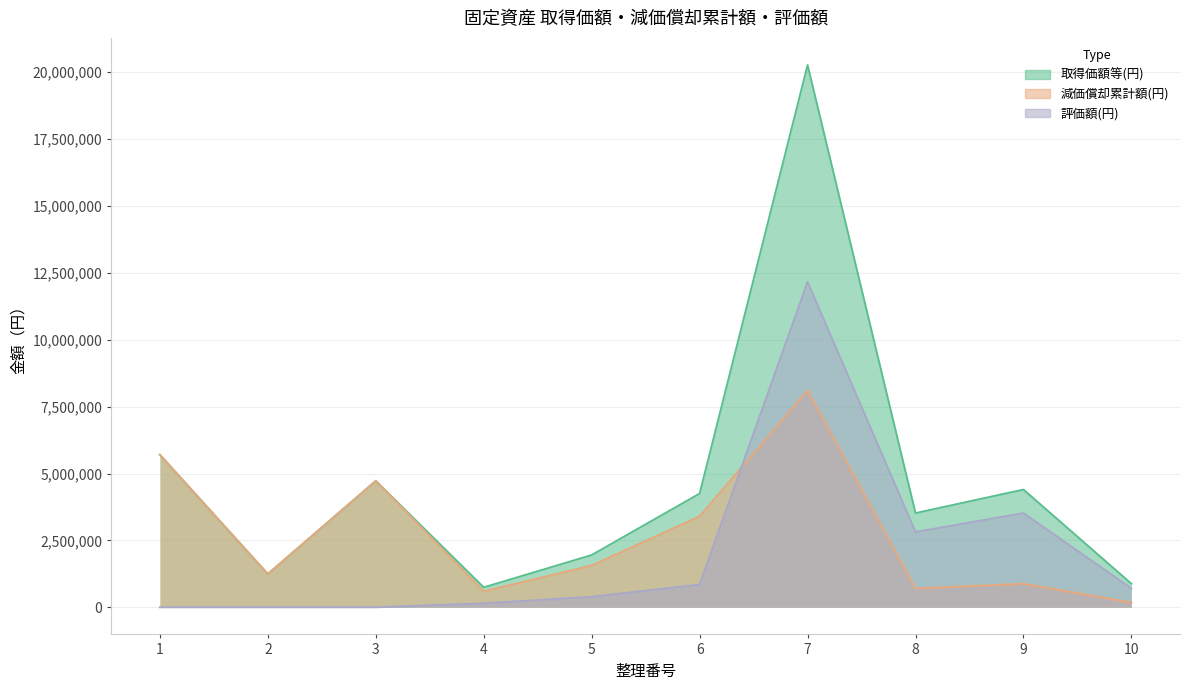

The value of 減価償却累計額(円) at 1 is 5700000. True or false?

True